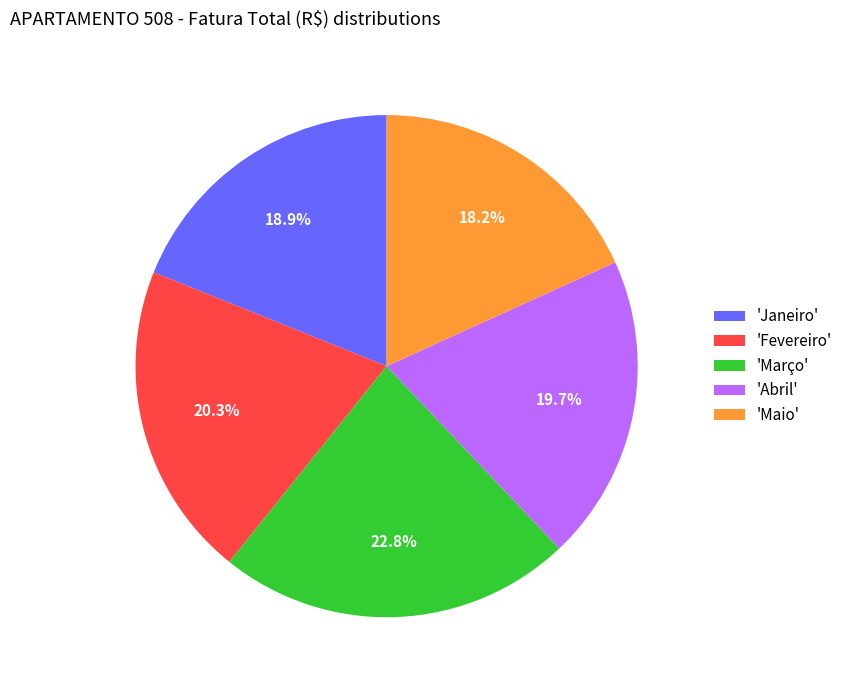

What is the total percentage of 'Janeiro' and 'Fevereiro'?

39.2%